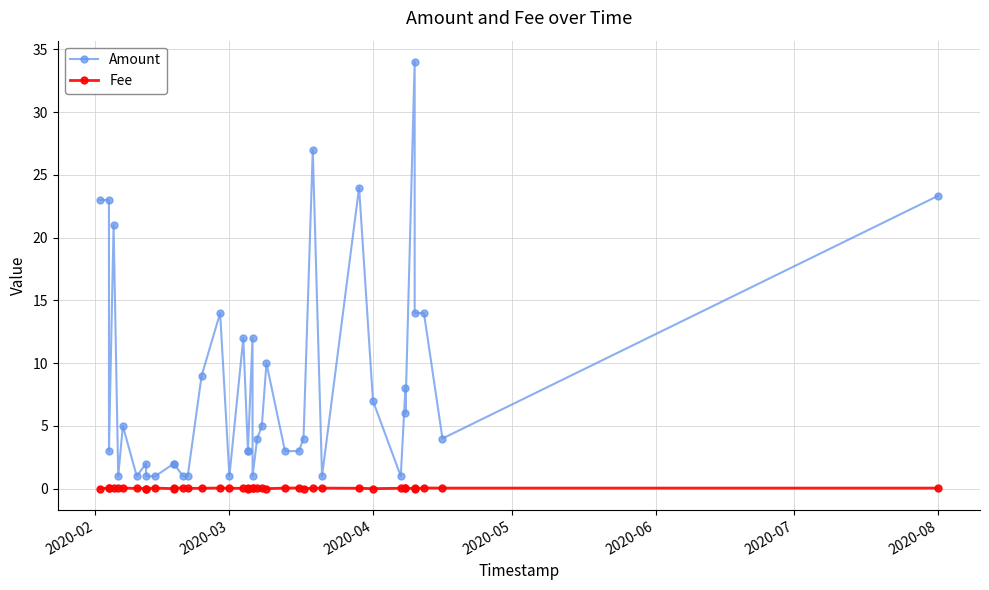

What is the sum of all Fee values?

1.5